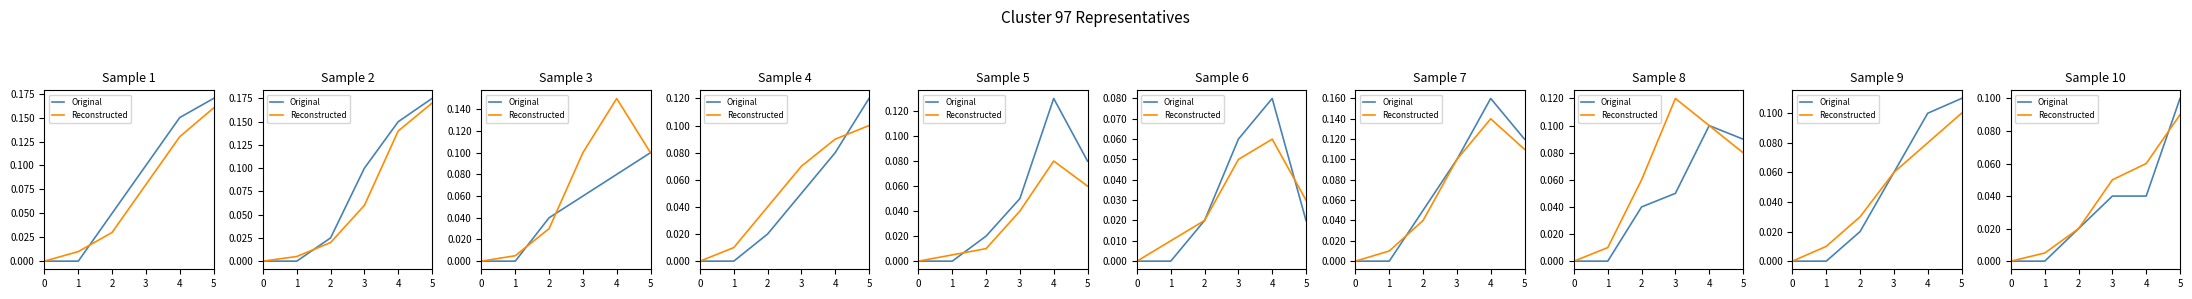

Does the chart display data point markers on the line(s)?

No